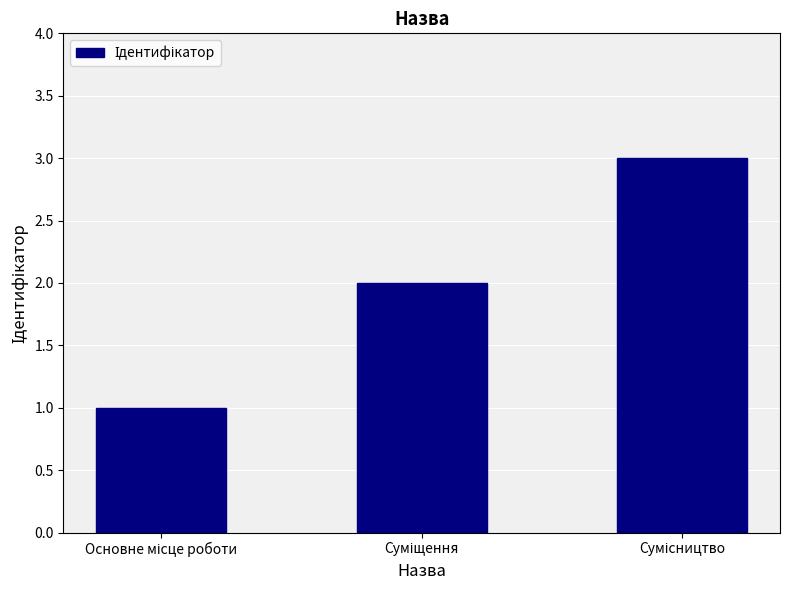

What is the sum of all values?

6